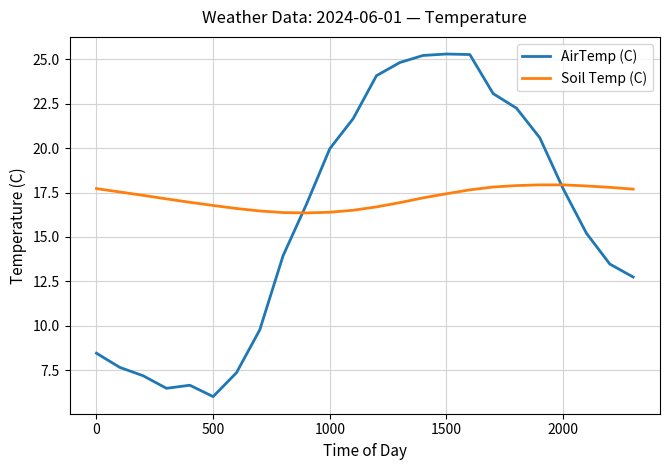

How many lines are shown in the chart?

2